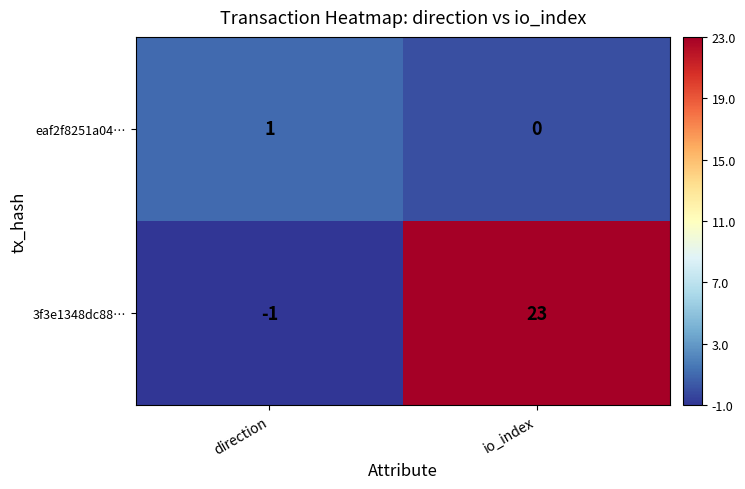

Count the number of categories in the chart.

2